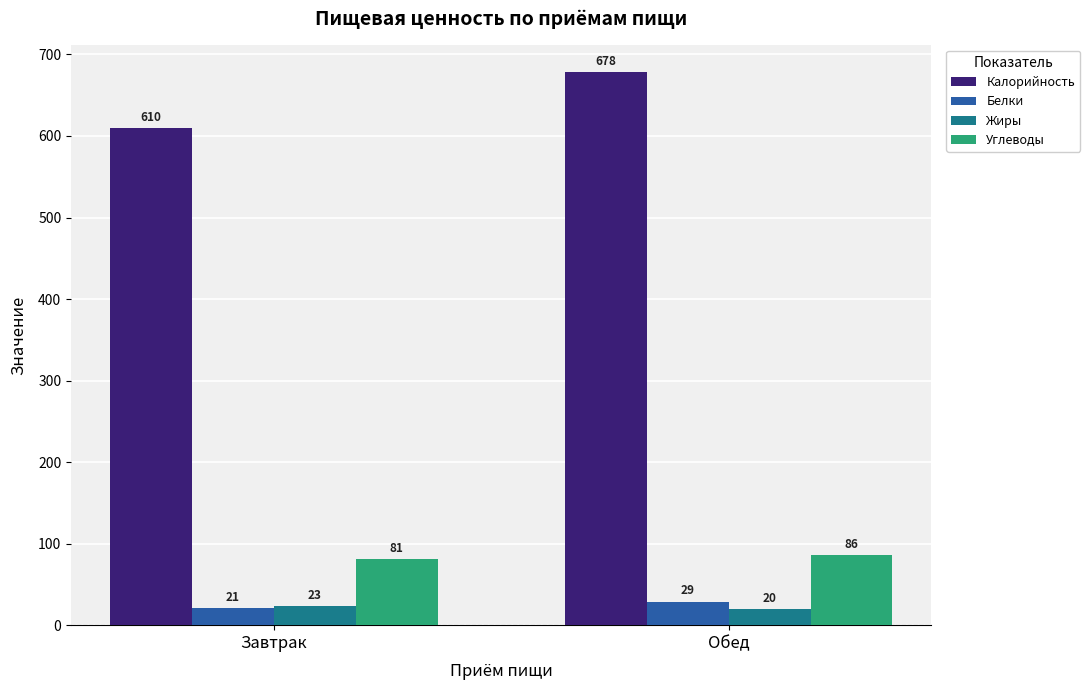

At which category does the chart reach its minimum across all series?

Обед